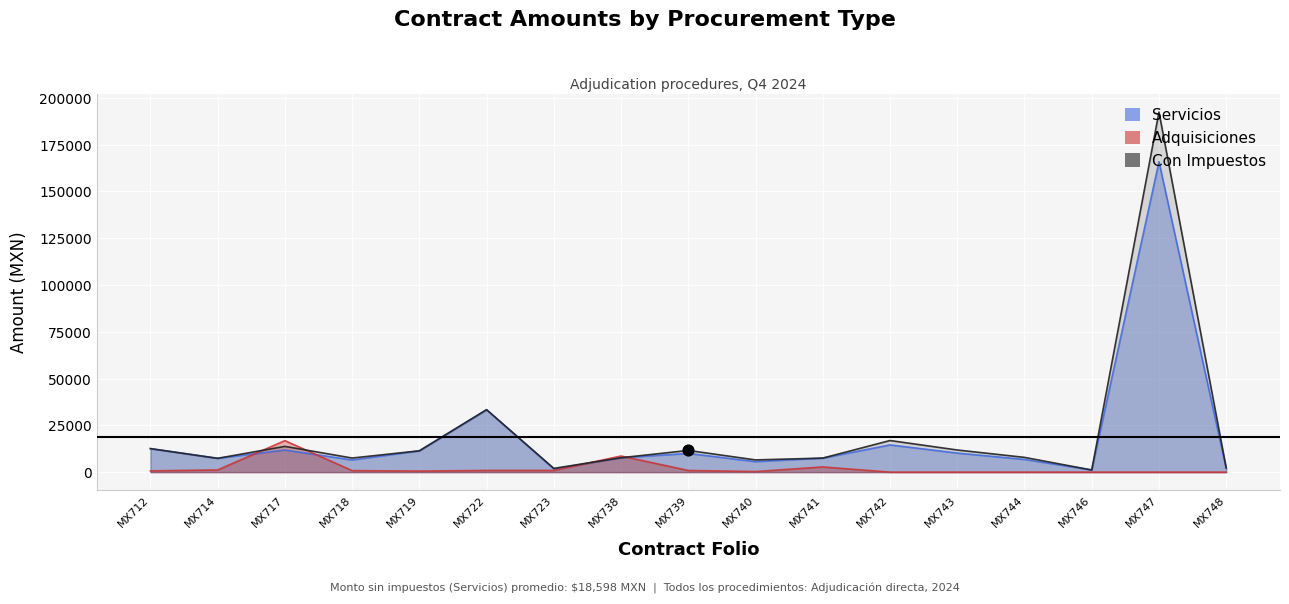

At how many categories does at least one series exceed 119792?

1